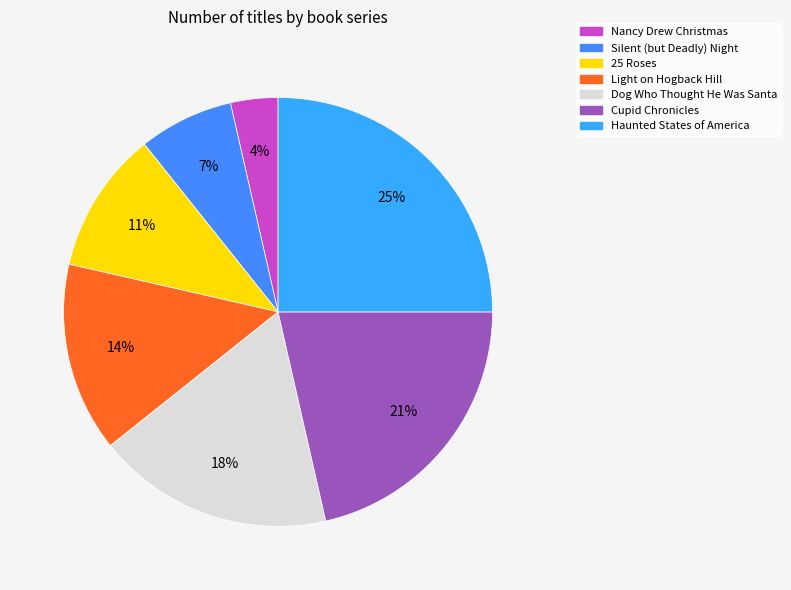

How many segments does this pie chart have?

7